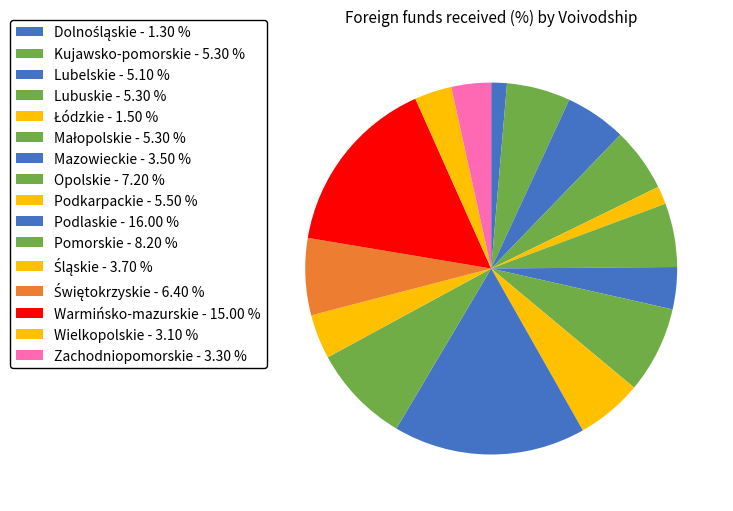

What percentage do Podkarpackie and Lubuskie together represent?

11.3%